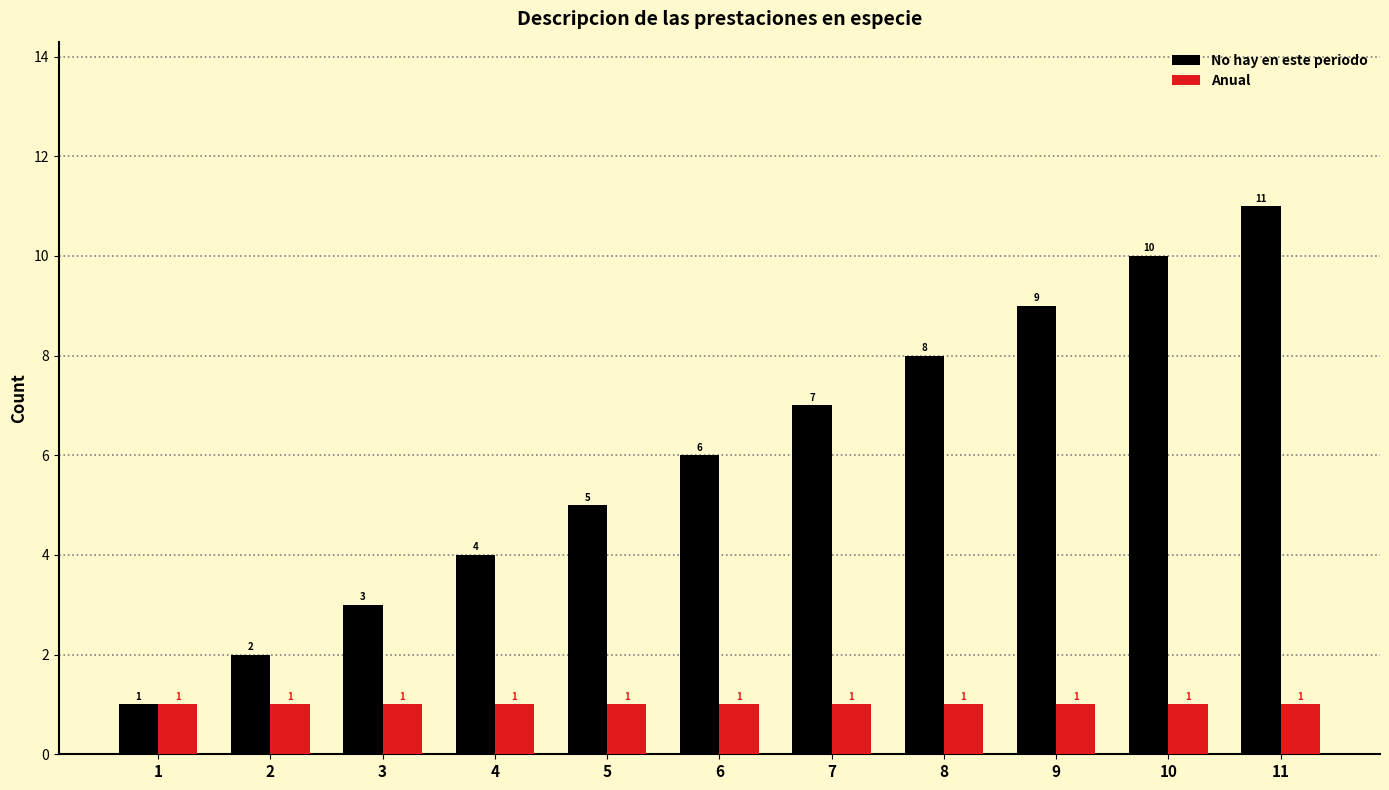

The value of Anual at 7 is 2. True or false?

False